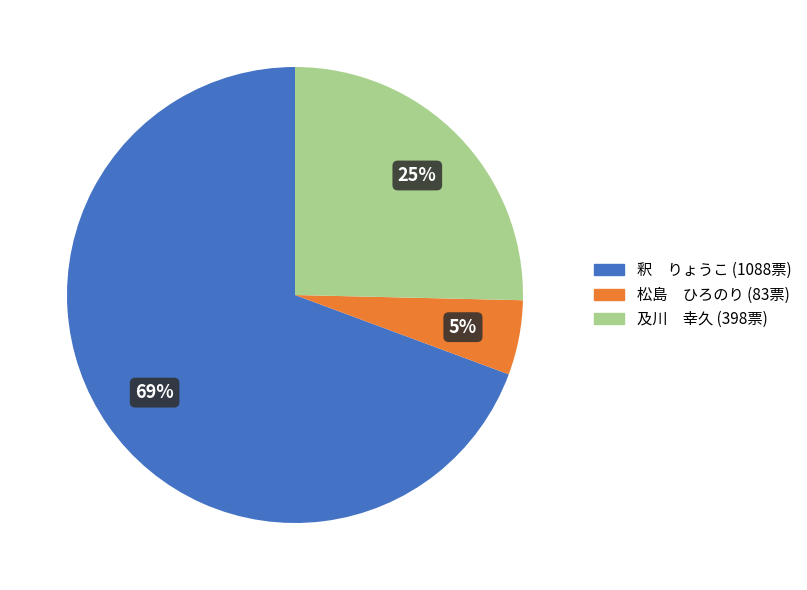

Is there a majority slice in this chart?

Yes